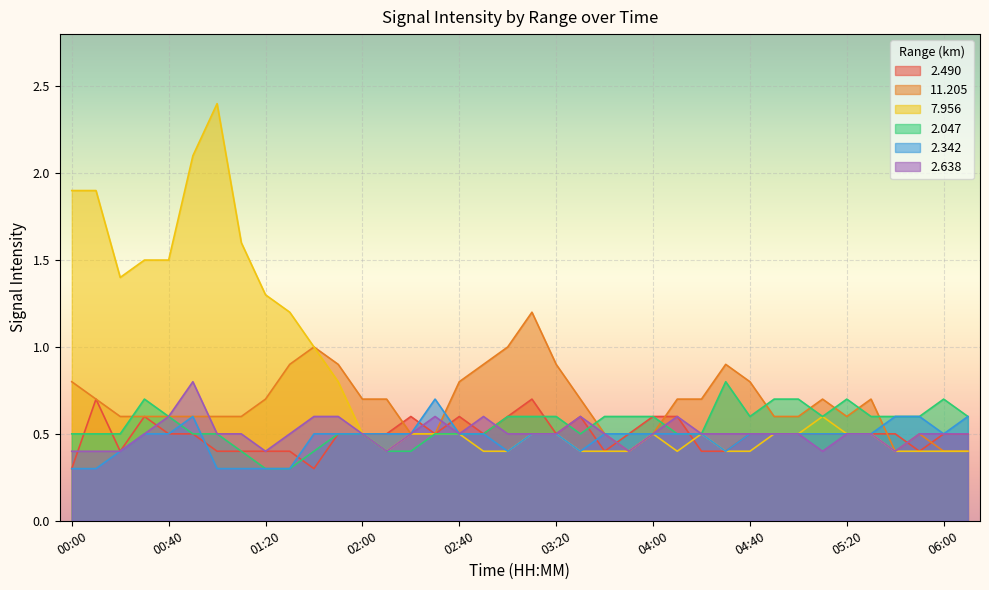

Between 04:00 and 05:50, which series saw the biggest shift?

  2.490